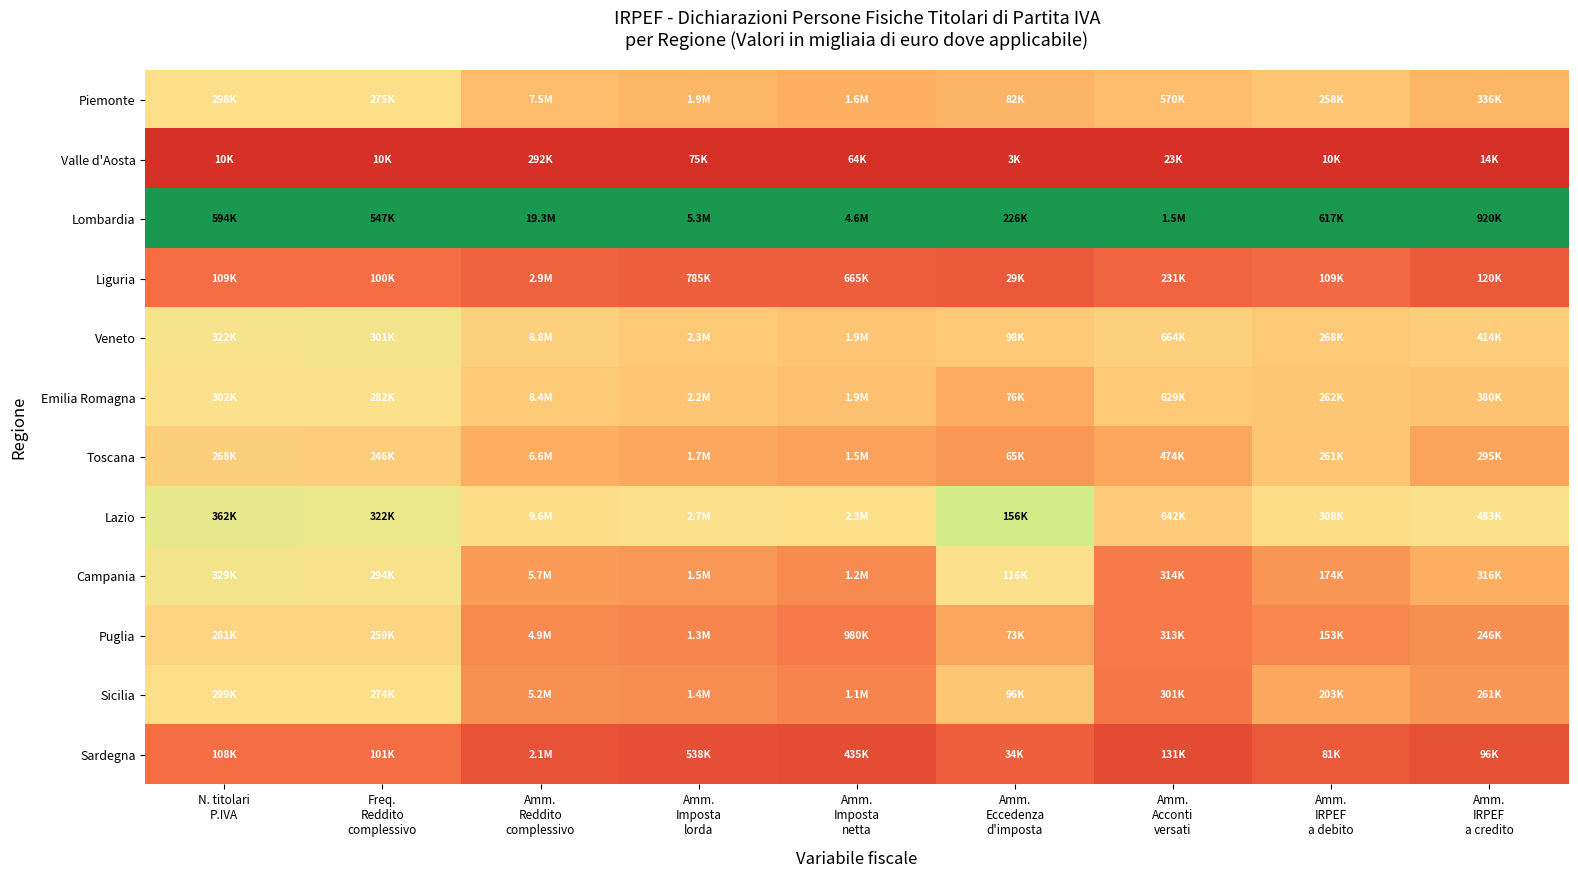

Which series has the largest total across all categories?

Lombardia